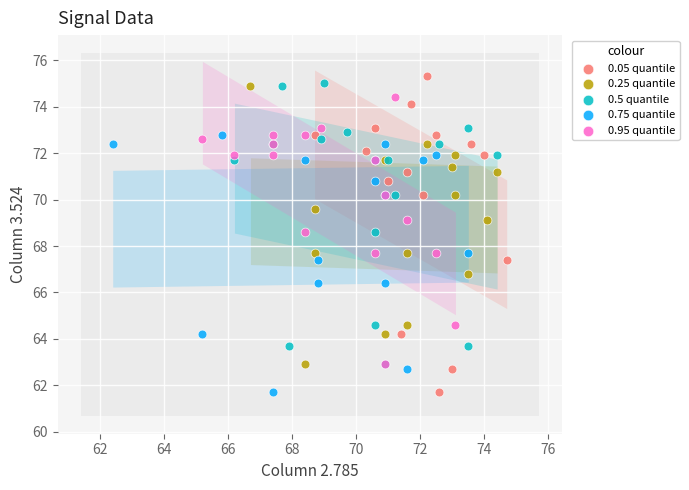

Which series has the largest Y range (max minus min)?

0.05 quantile